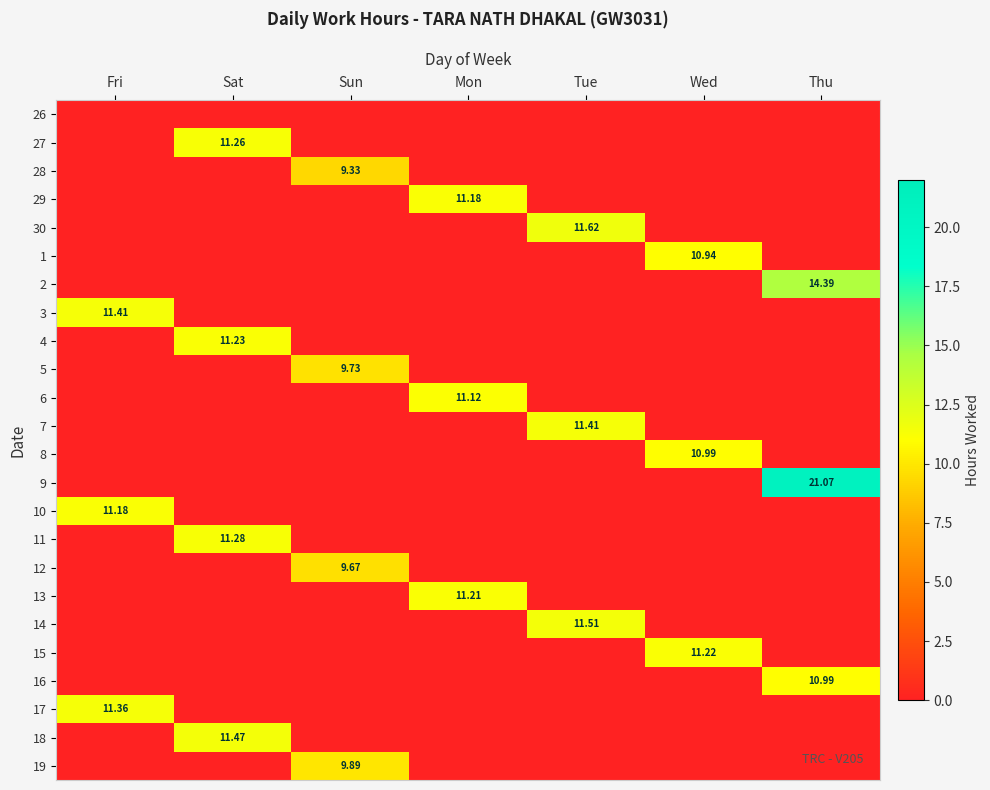

At which label is 15 closest to 5?

Fri